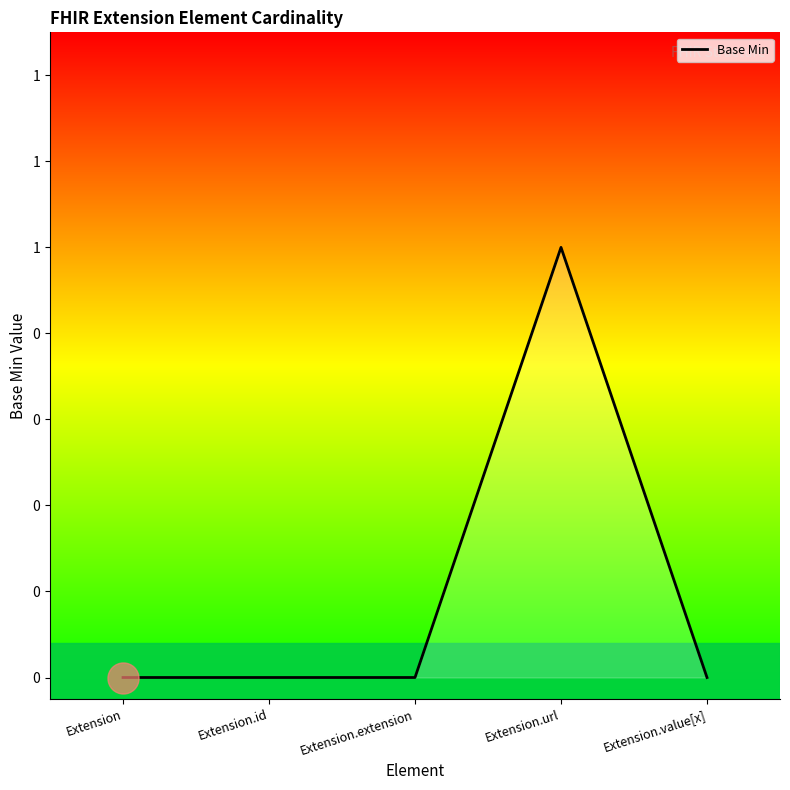

Which has a higher value, Extension or Extension.extension?

Extension